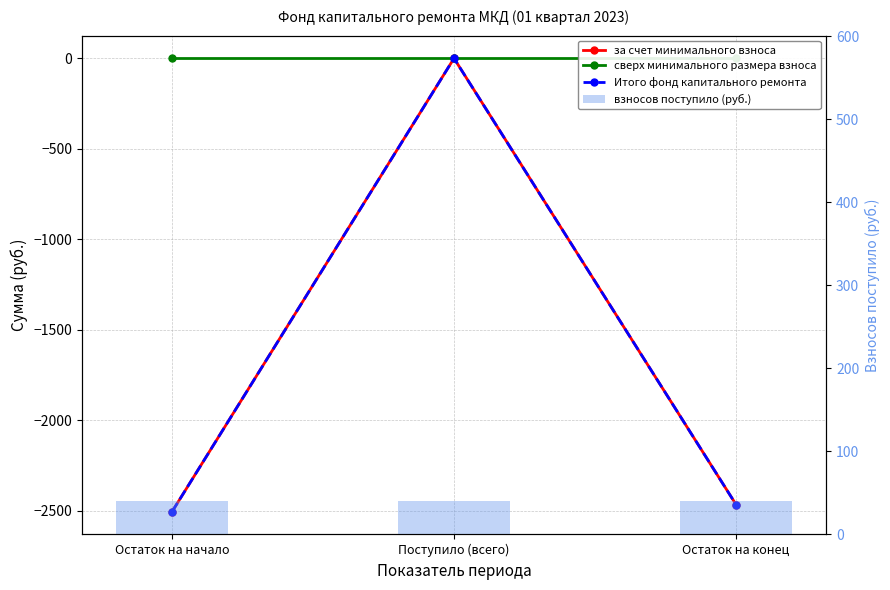

At which category does the chart reach its peak across all series?

Остаток на начало